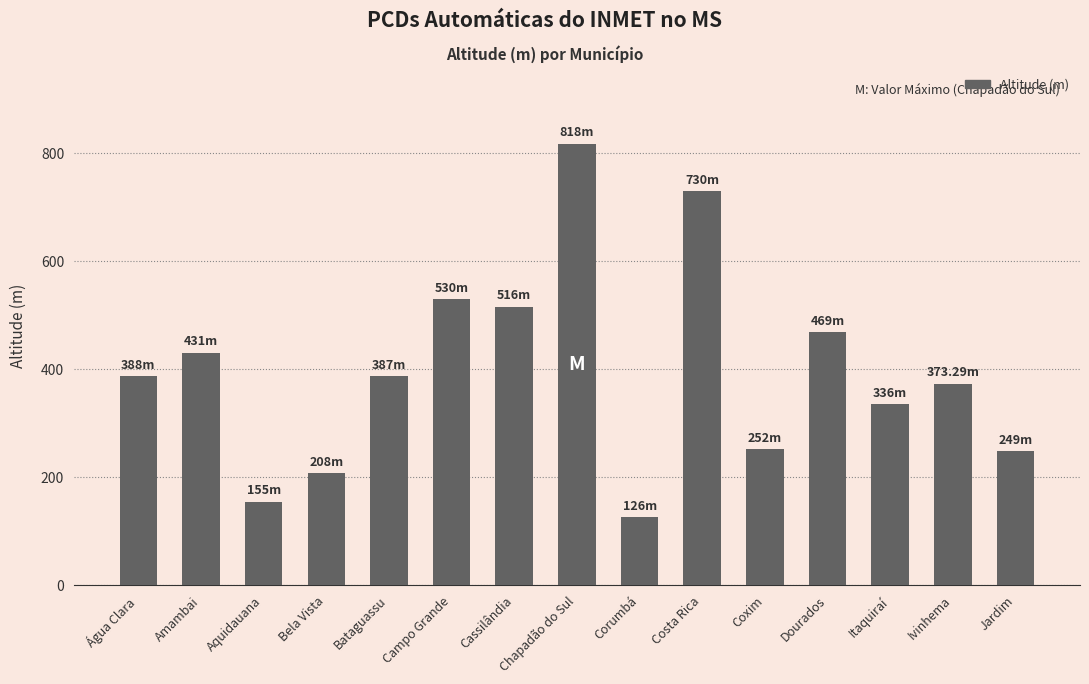

What is the difference between the maximum and minimum values?

692.0